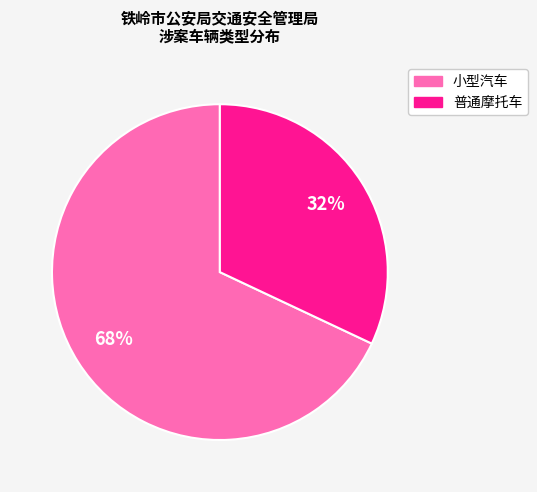

To the nearest percent, what is the difference between the 小型汽车 and 普通摩托车 slice percentages?

36%